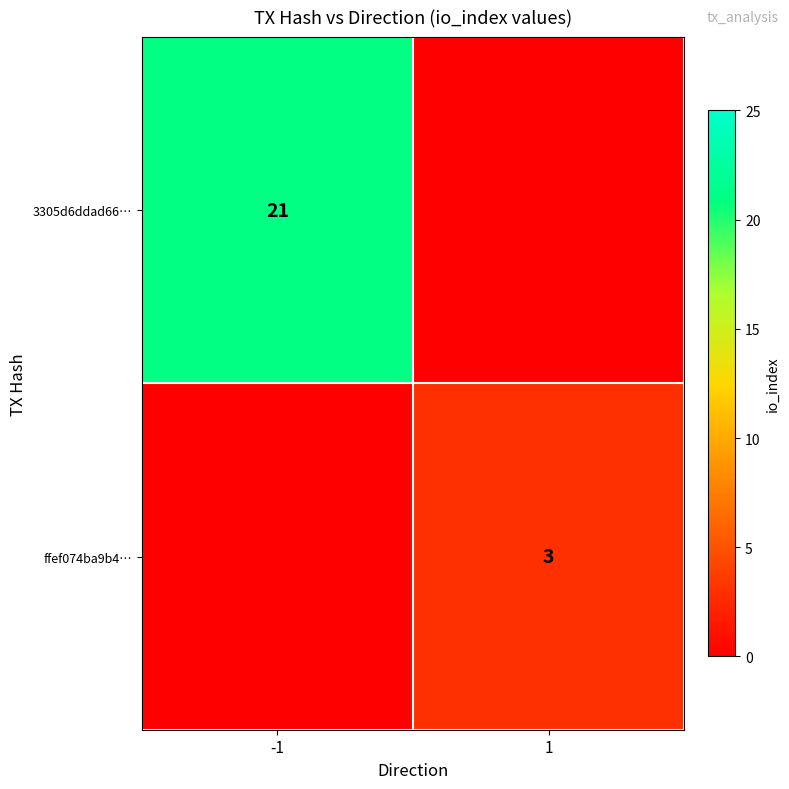

The 3305d6ddad66… series shows 21 at -1. True or false?

True